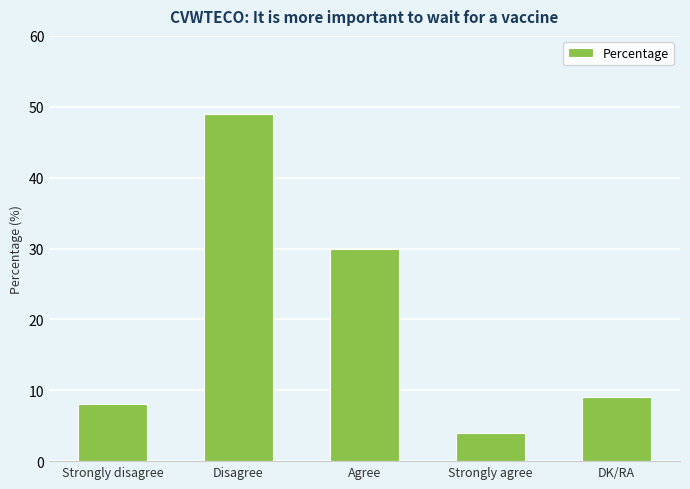

What is the sum of all values?

100